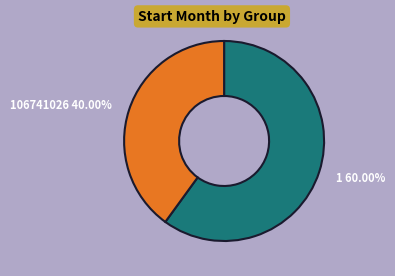

The 106741026 slice represents 40% of the pie. True or false?

True